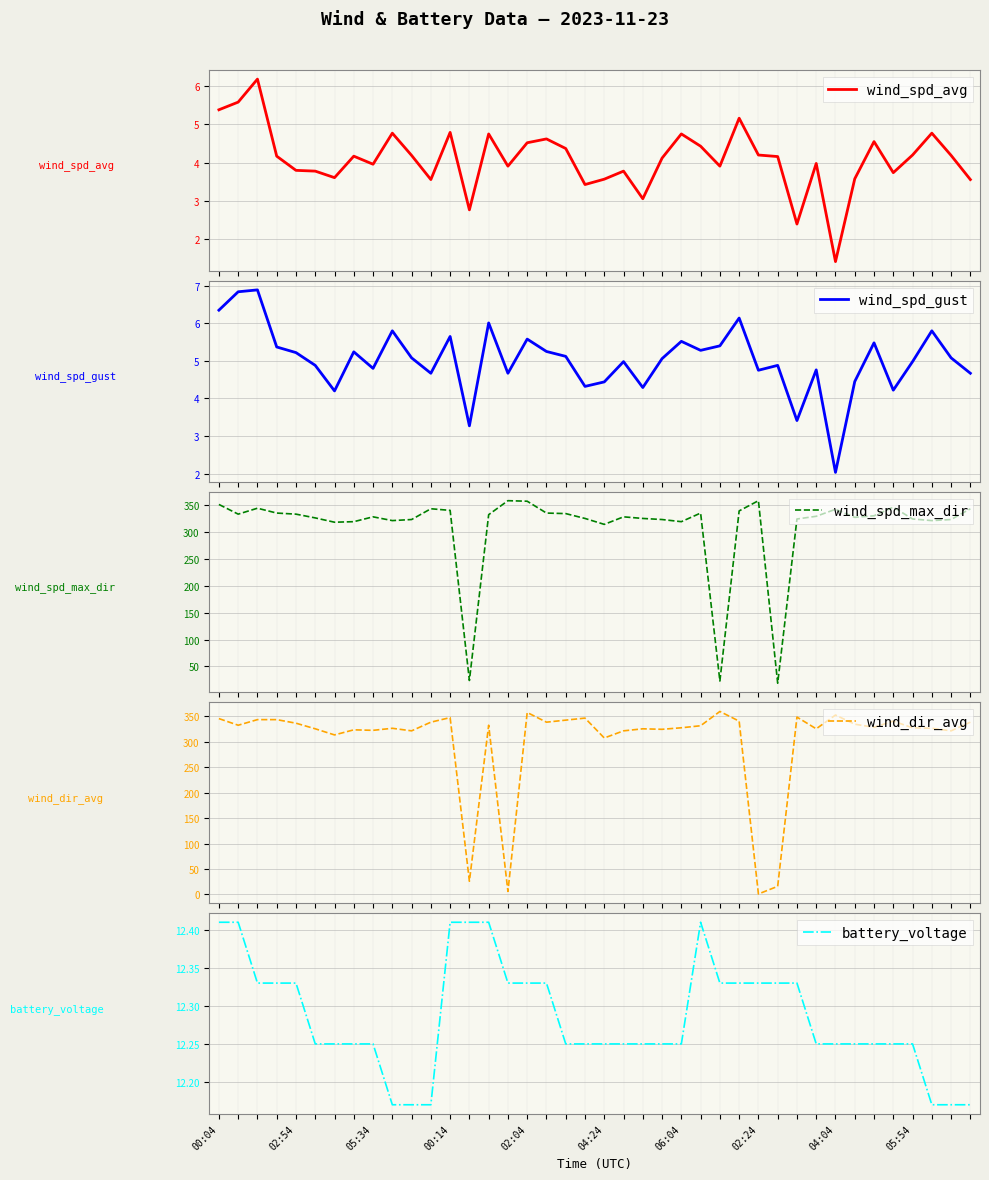

What is the difference between the wind_spd_max_dir values at 11 and 27?

4.0